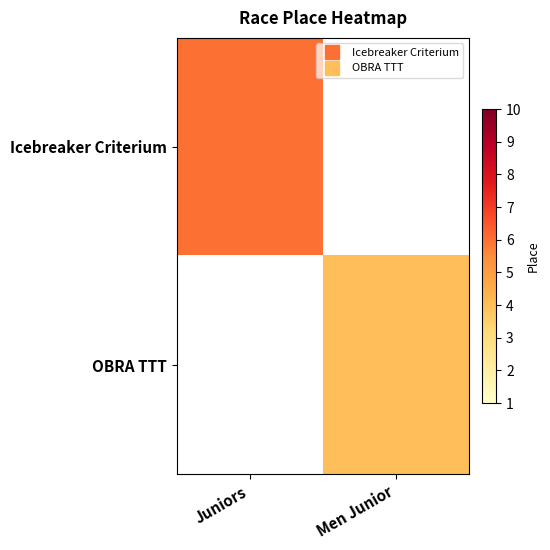

Which category has the lowest value across all series?

Men Junior